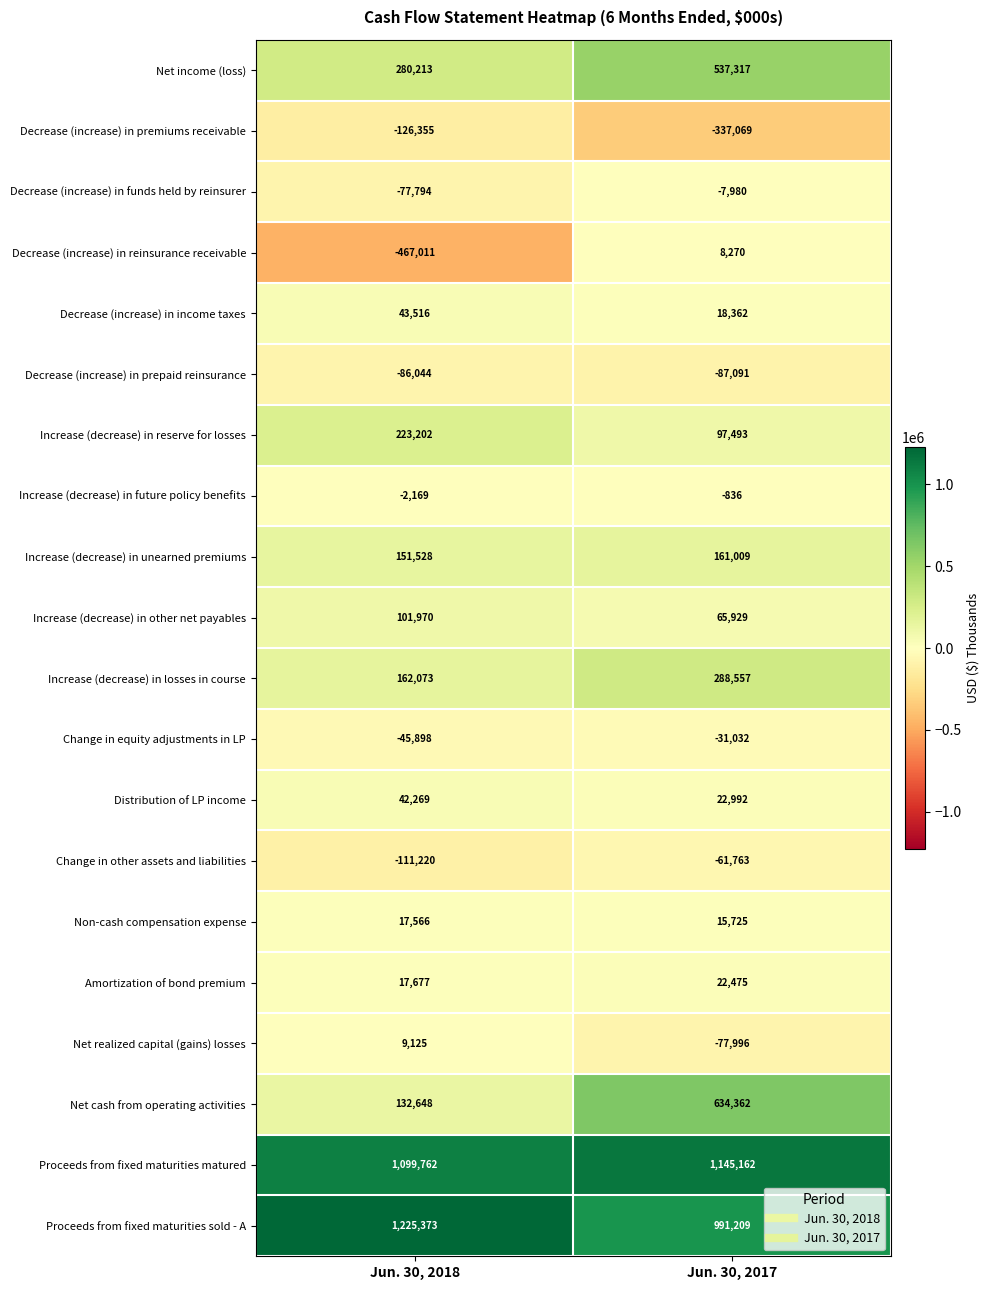

At which category is the sum across all series the highest?

Jun. 30, 2017